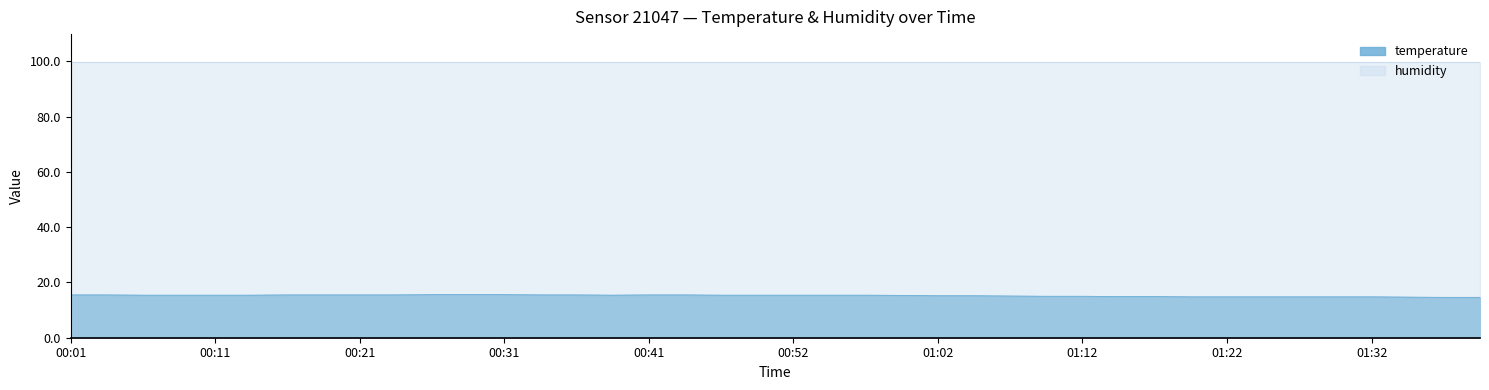

List the labels in order of value, smallest first.

01:37, 01:40, 01:35, 01:19, 01:22, 01:25, 01:27, 01:30, 01:32, 01:14, 01:17, 01:09, 01:12, 01:07, 01:02, 01:04, 00:59, 00:06, 00:08, 00:11, 00:13, 00:39, 00:47, 00:49, 00:52, 00:54, 00:57, 00:01, 00:03, 00:16, 00:18, 00:21, 00:23, 00:34, 00:36, 00:41, 00:44, 00:26, 00:29, 00:31